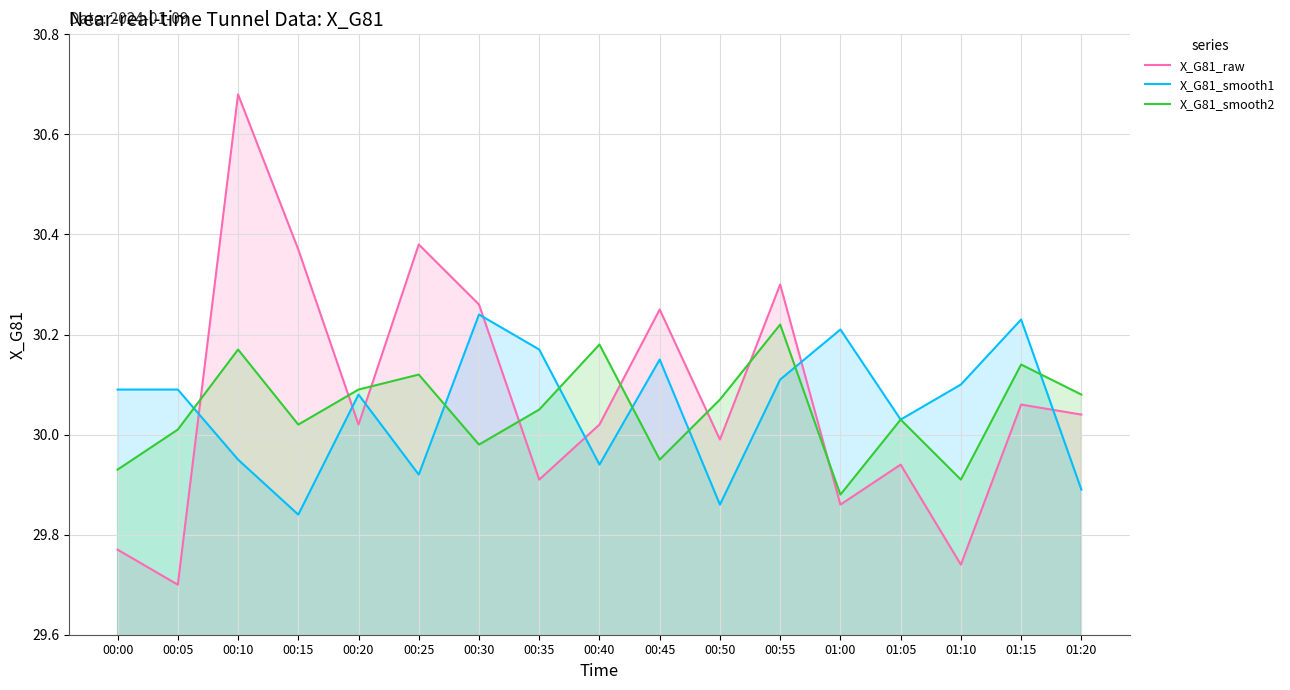

Between which two adjacent categories do X_G81_raw and X_G81_smooth1 first intersect?

00:05 and 00:10